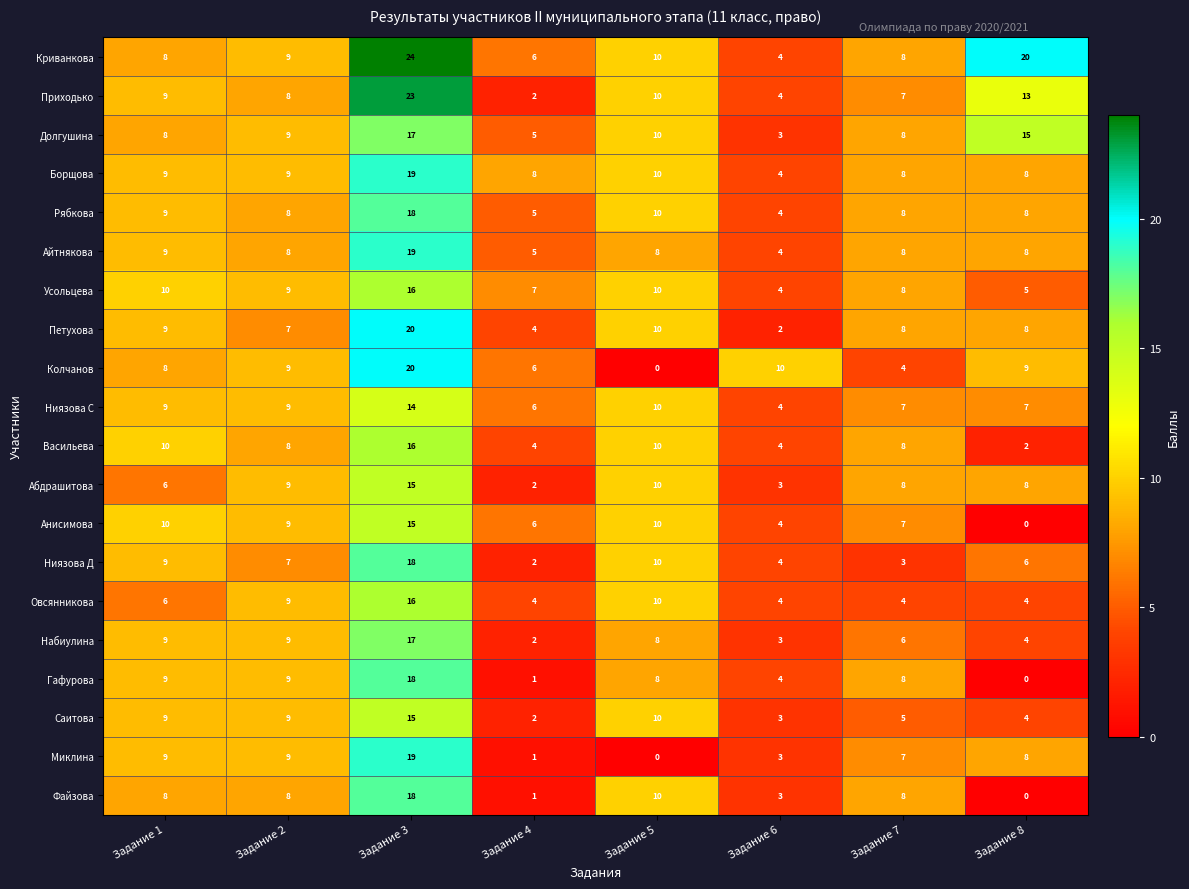

Read the Усольцева value at Задание 7.

8